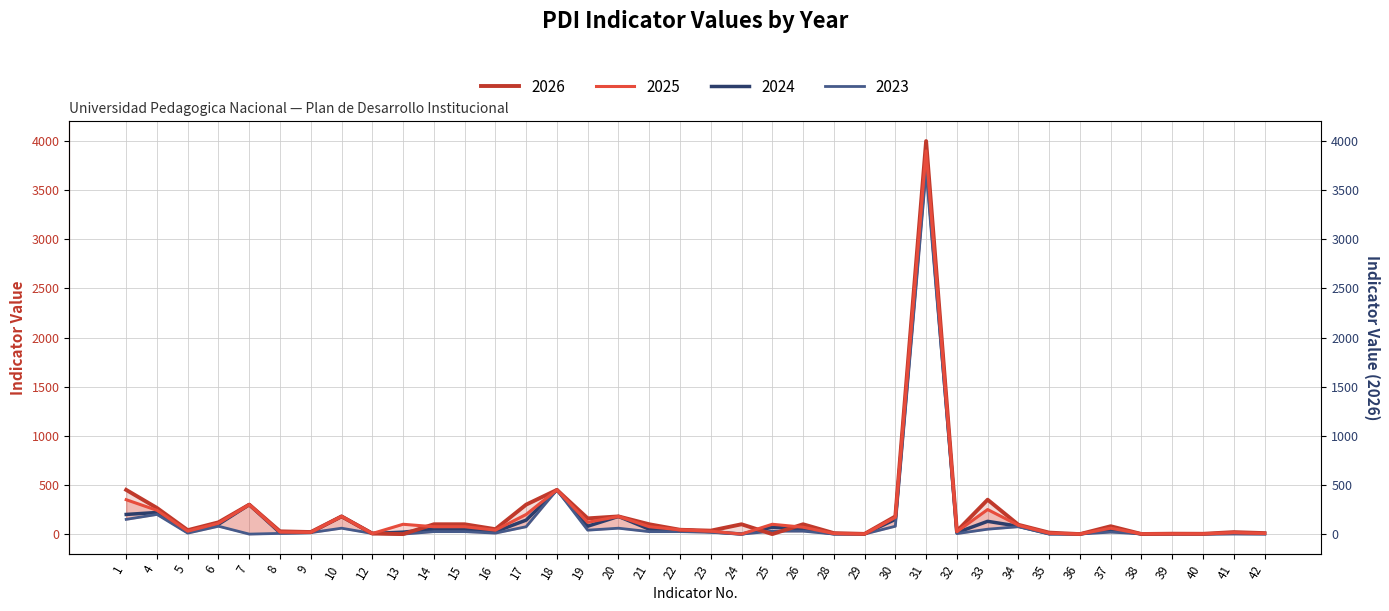

What is the value of the 2026 point at the 14th from the left?

300.0